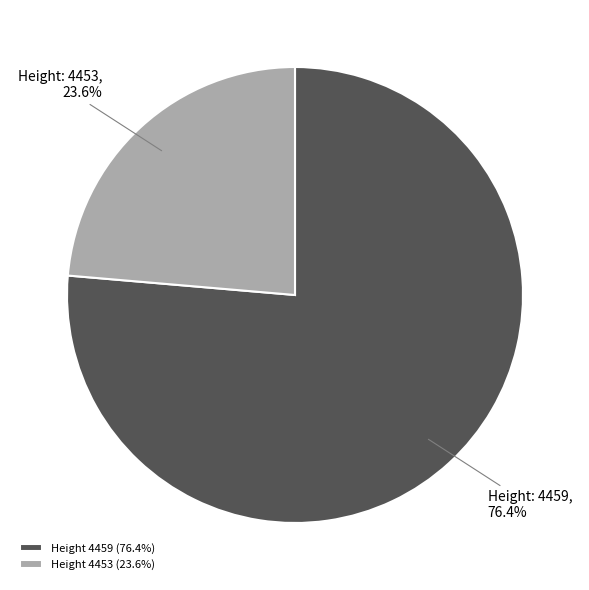

What is the smallest slice in the pie chart?

Height 4453 (23.6%)